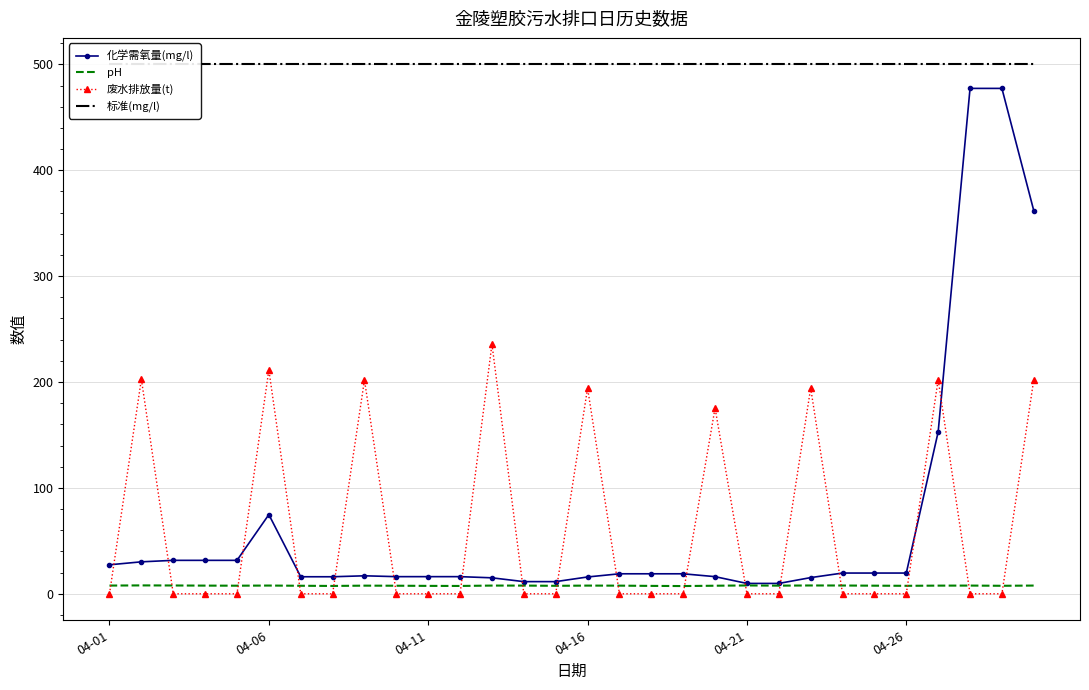

After their last crossing, which series has the higher values: 废水排放量(t) or pH?

废水排放量(t)